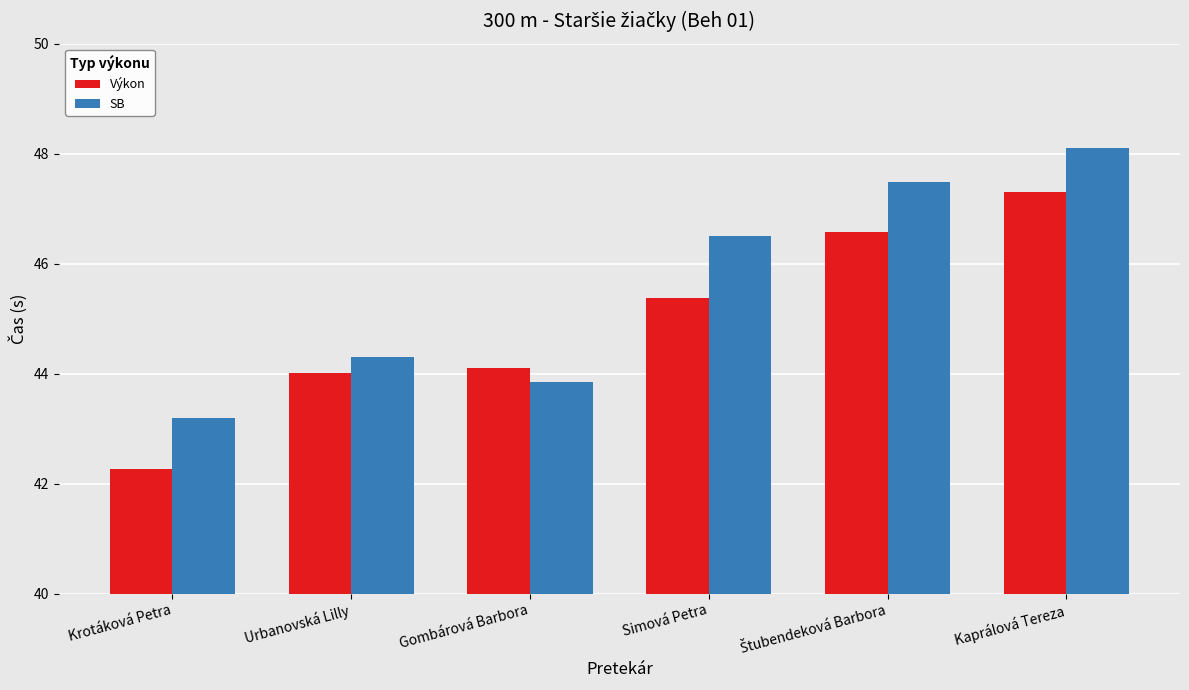

Does the chart contain any negative values?

No